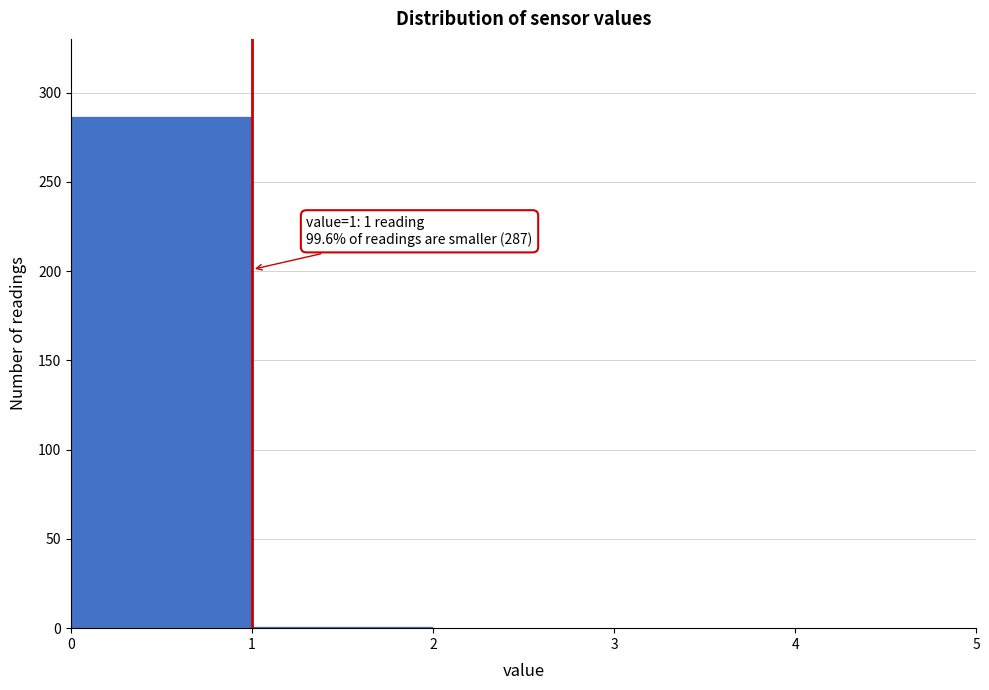

Over which range of the x-axis is the bar tallest?

0 to 1